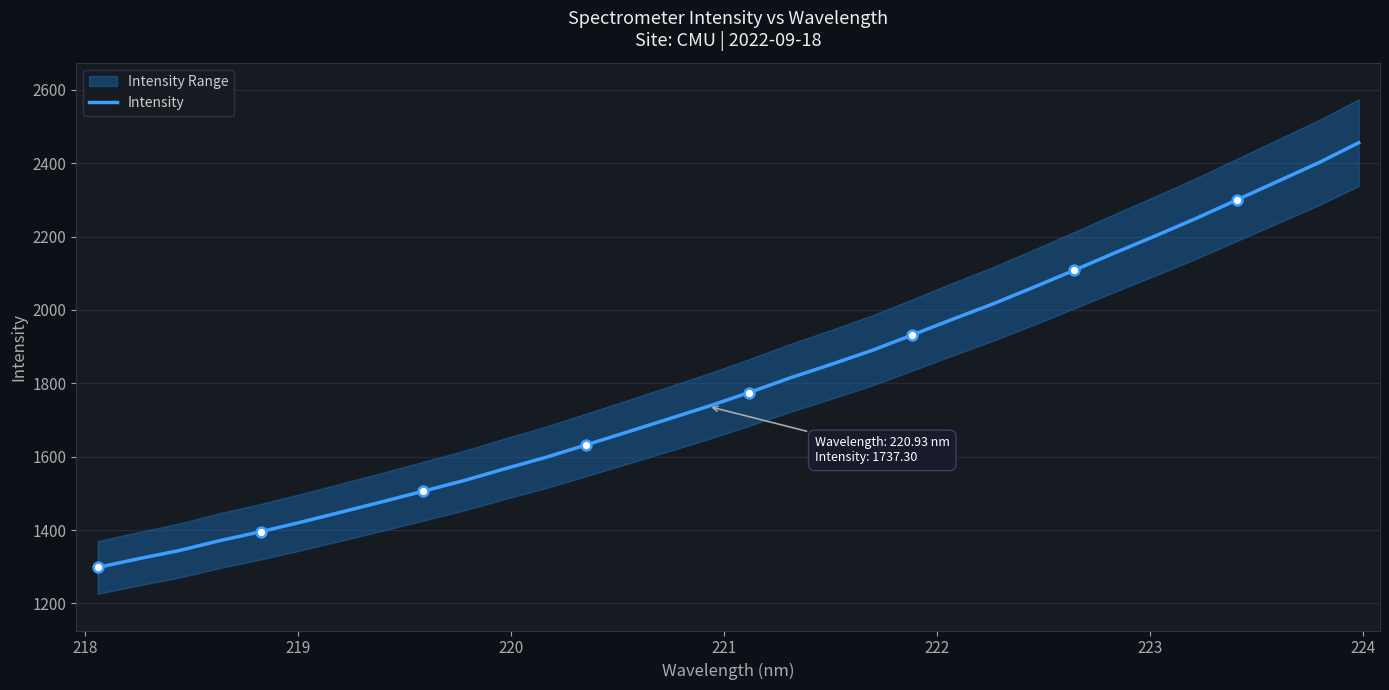

What is the highest value of the Intensity series?

2456.0